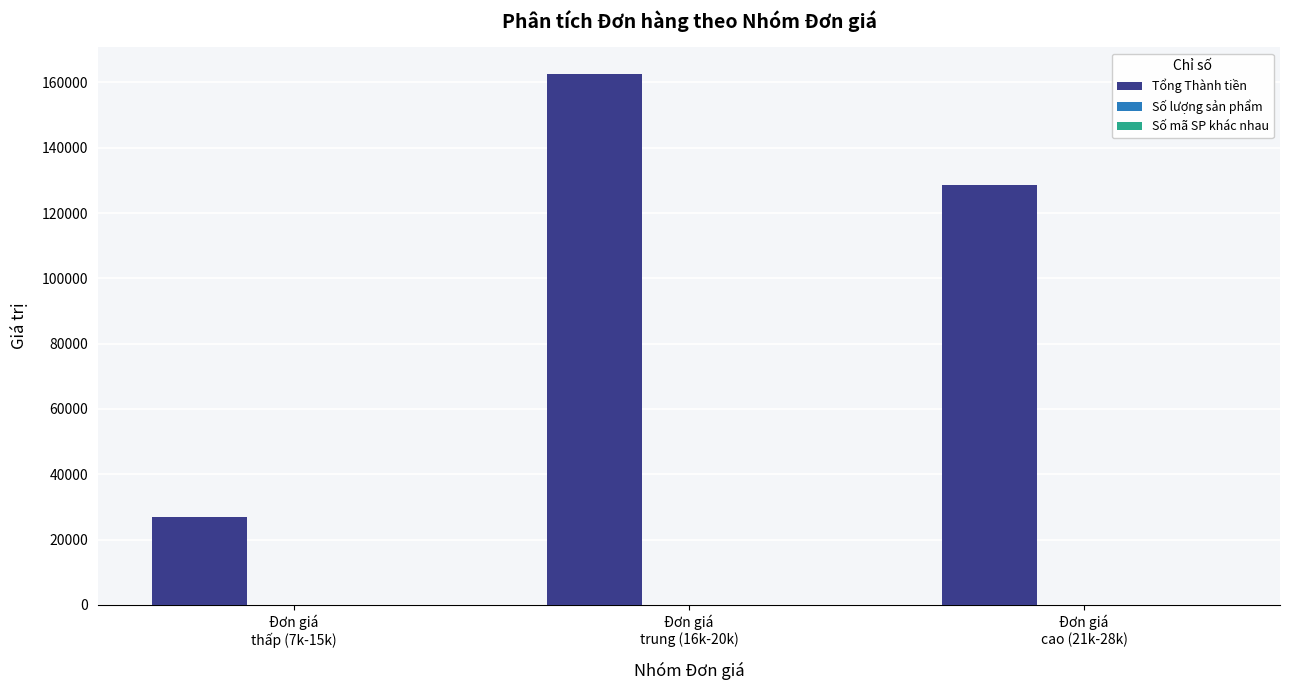

What is the highest value of the Tổng Thành tiền series?

162600